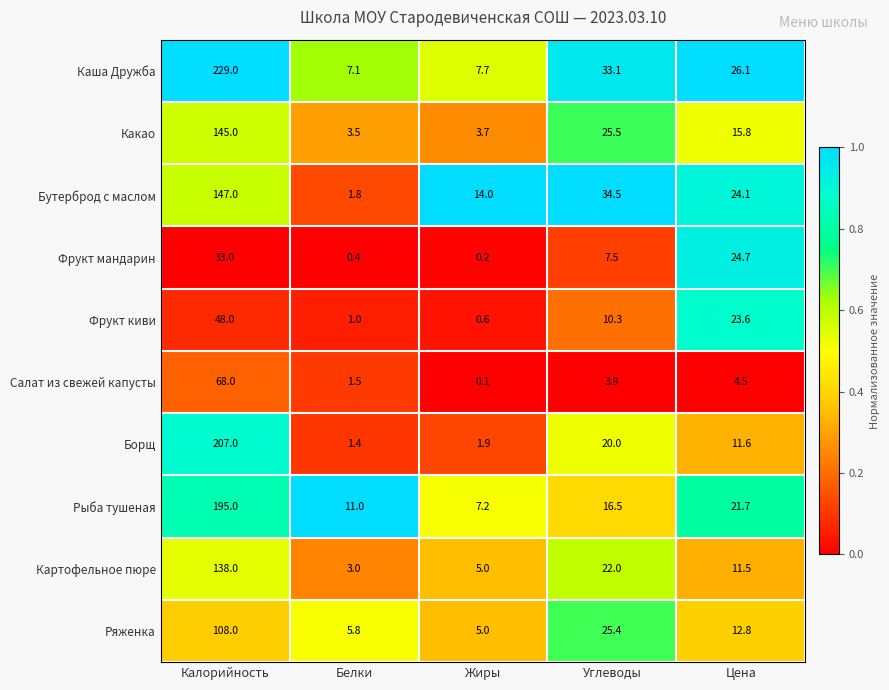

At how many categories does at least one series exceed 0?

5